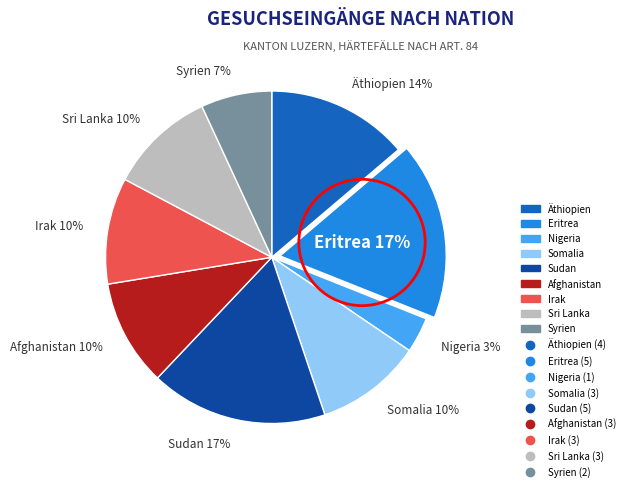

To the nearest percent, what is the difference between the largest and smallest slice percentages?

14%